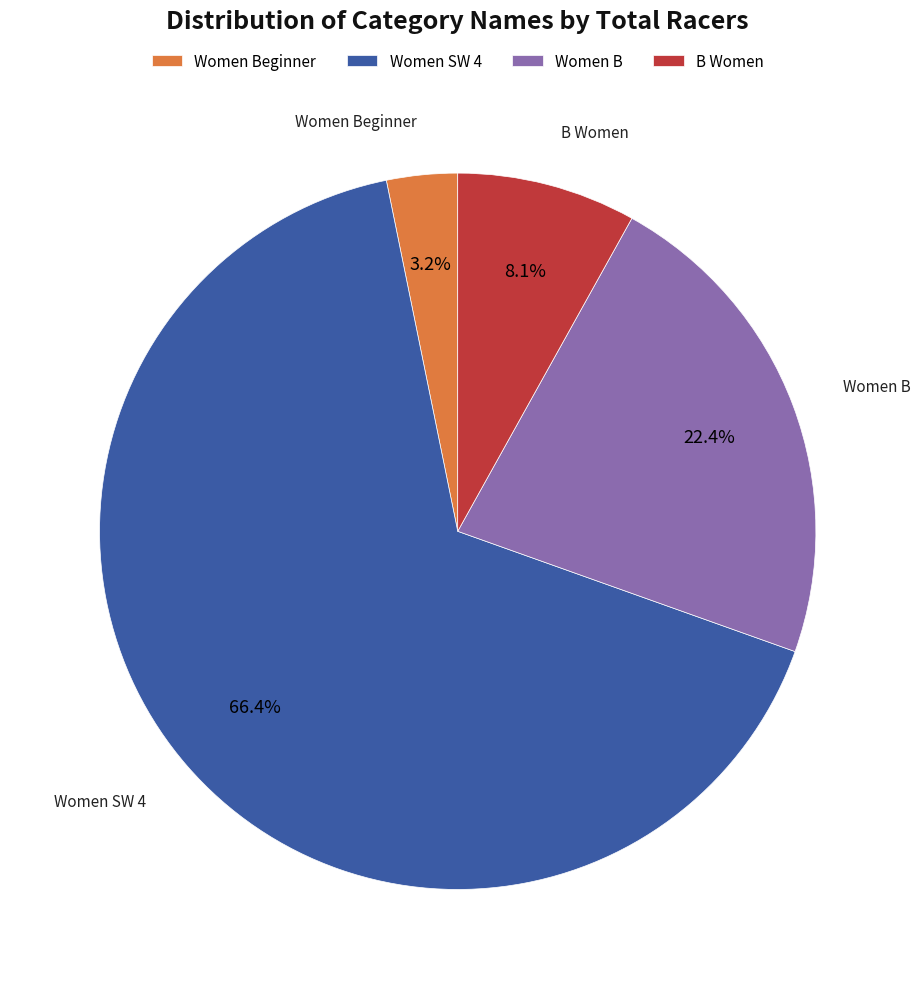

Which slice is the largest?

Women SW 4